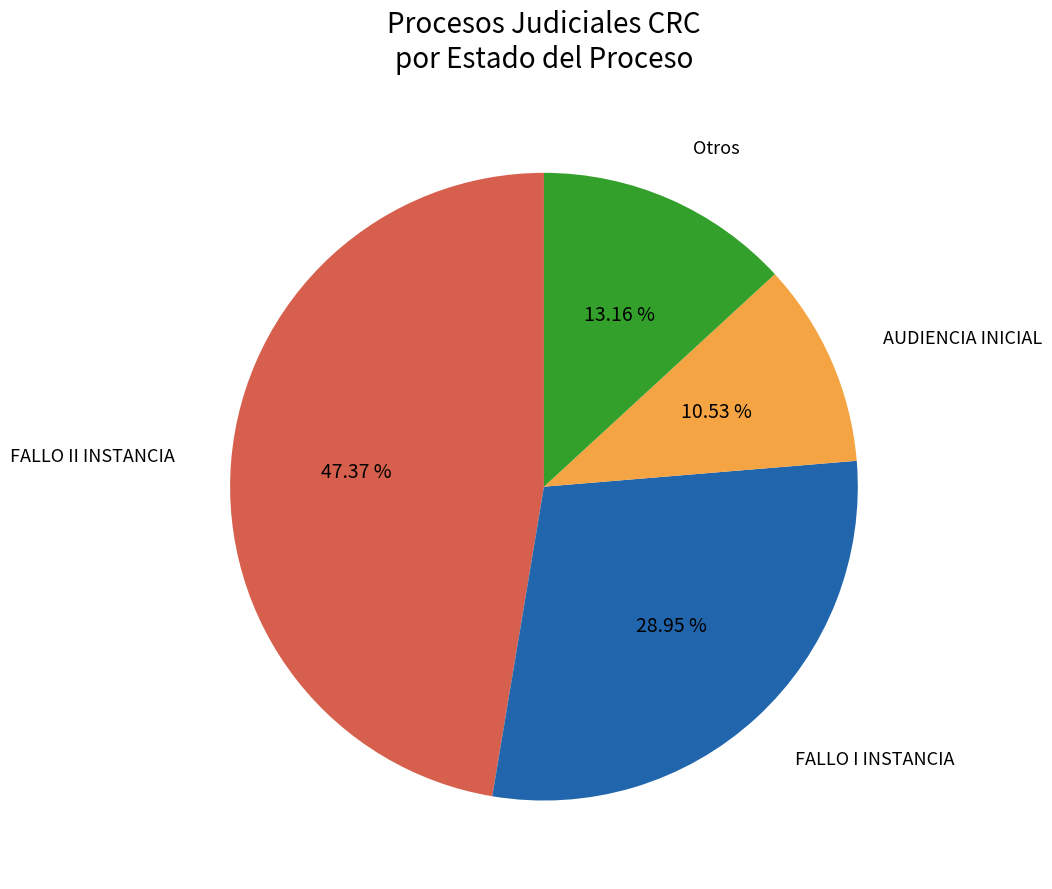

Approximately how many times larger is the value at FALLO II INSTANCIA compared to AUDIENCIA INICIAL?

4.5